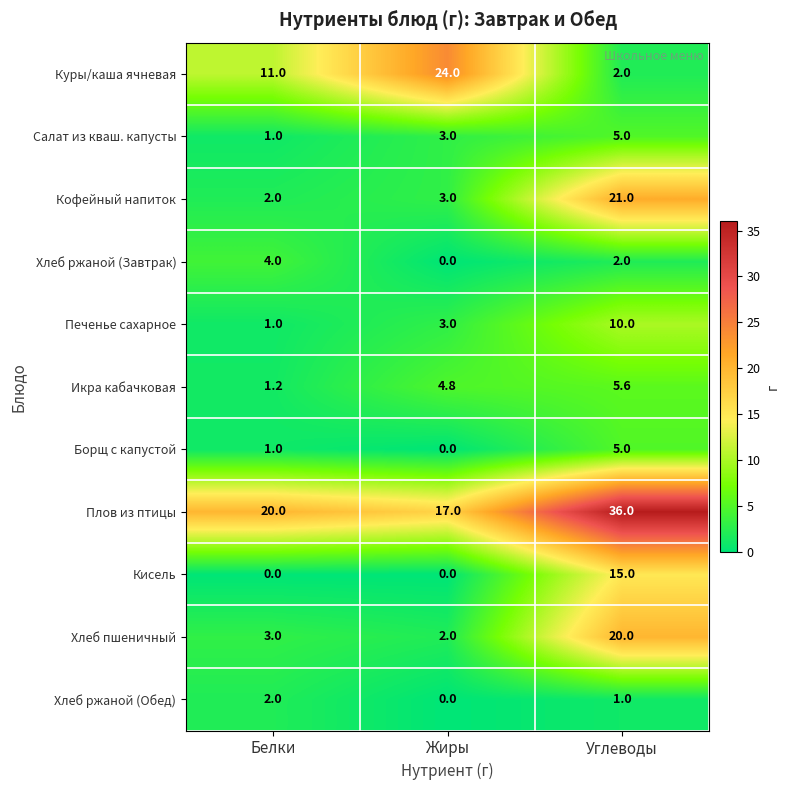

What is the highest value of the Икра кабачковая series?

5.6